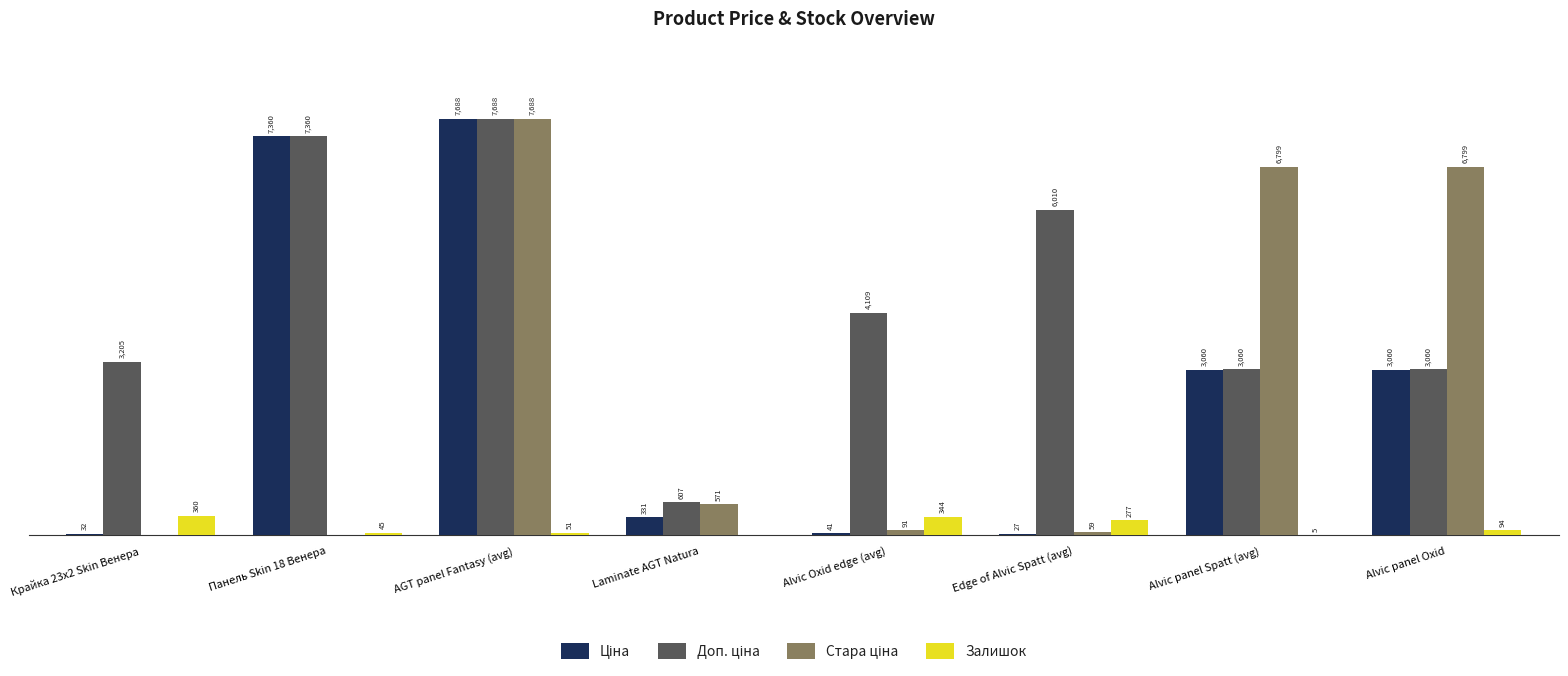

Where does the Залишок series first go above 94?

Крайка 23x2 Skin Венера